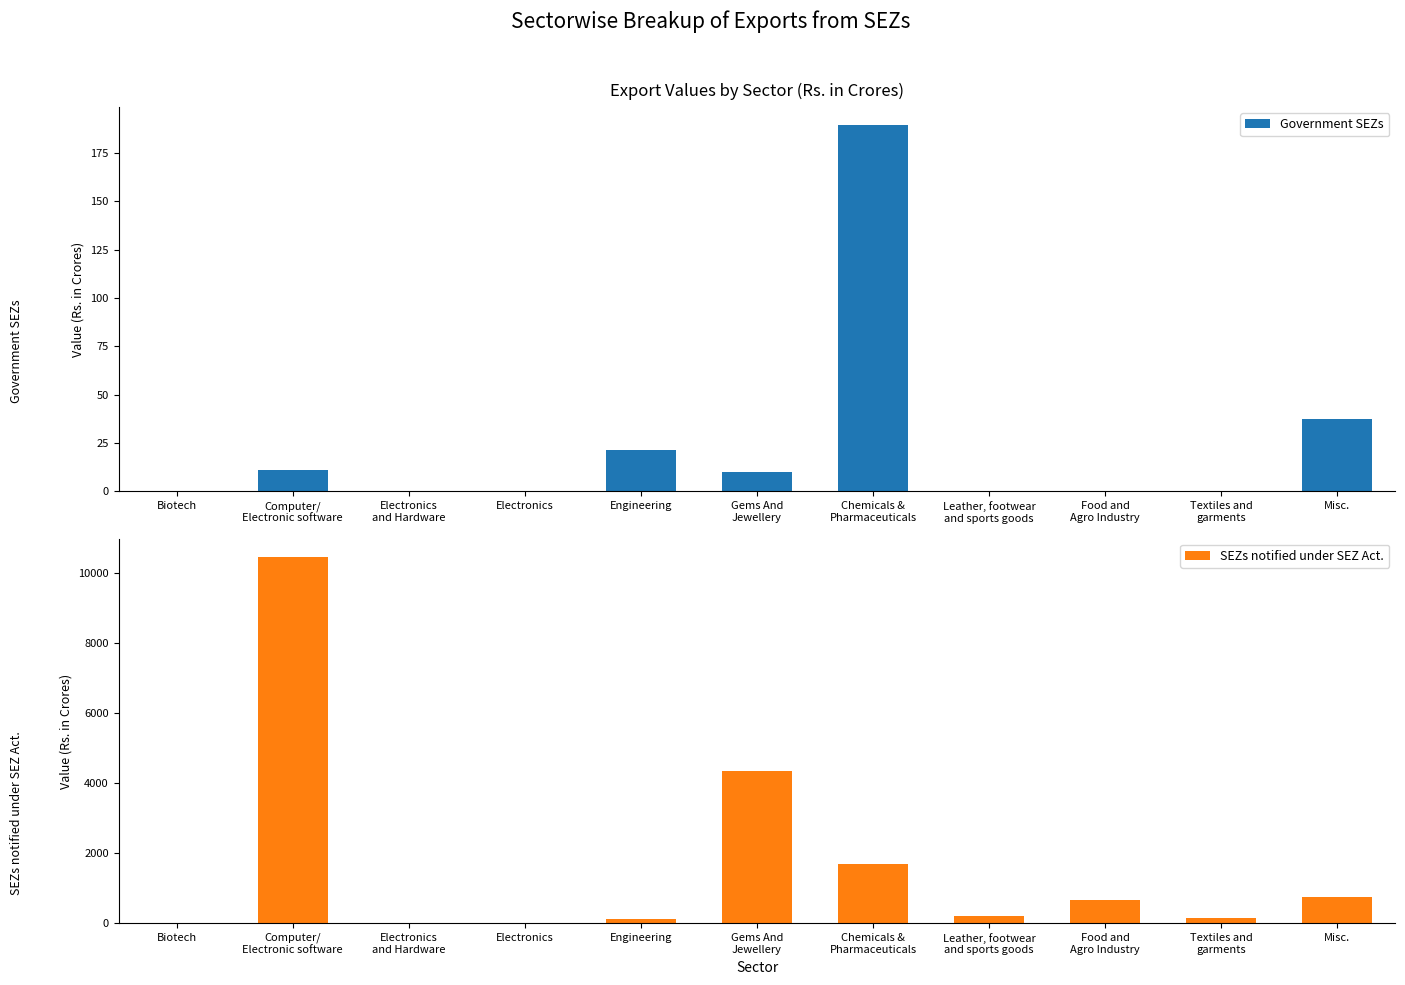

Rank the series at Computer/
Electronic software from lowest to highest value.

Government SEZs, SEZs notified under SEZ Act.